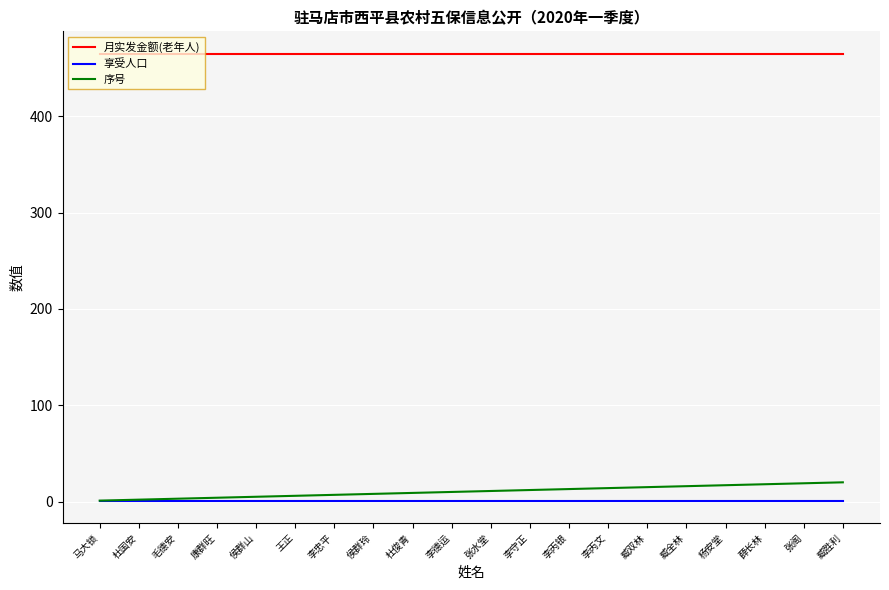

What position from the left is 张水堂?

11